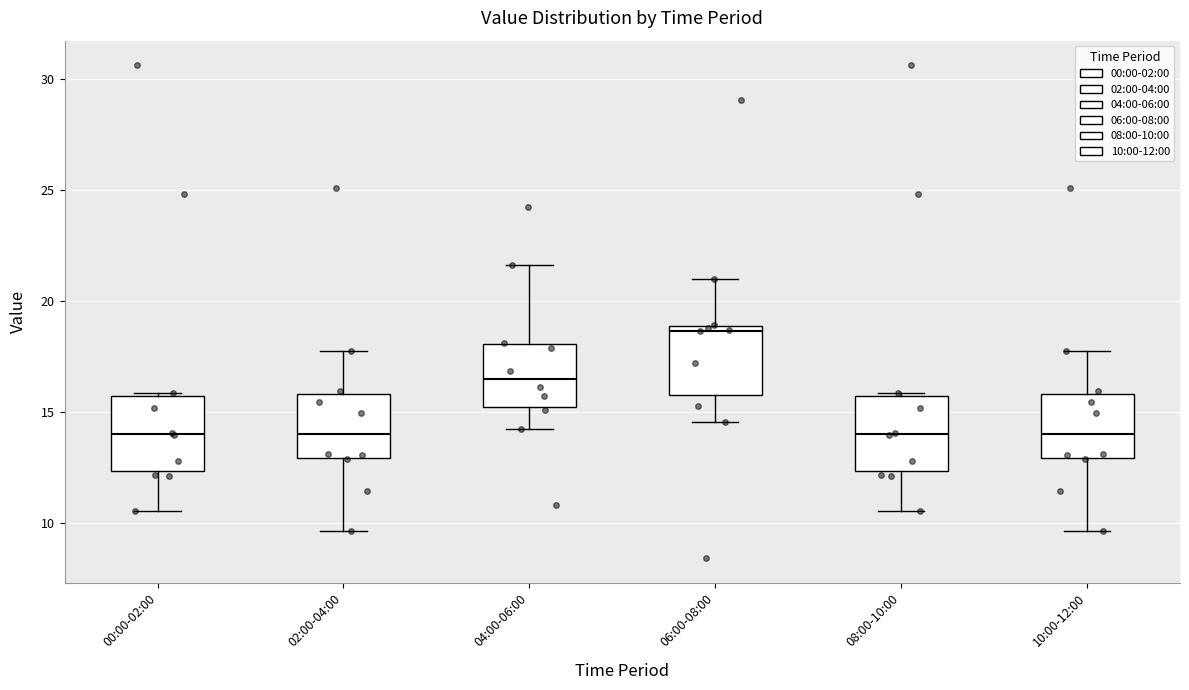

Reading left to right, read every box against the y-axis: the position of its median line, the range the box covers, and the ends of its whiskers. The values are not printed on the chart, so give them approximately, as read against the axis.

00:00-02:00: median 14.0, box 12.5 to 15.5, whiskers 10.5 to 16.0
02:00-04:00: median 14.0, box 13.0 to 16.0, whiskers 9.5 to 17.5
04:00-06:00: median 16.5, box 15.5 to 18.0, whiskers 14.0 to 21.5
06:00-08:00: median 18.5, box 16.0 to 19.0, whiskers 14.5 to 21.0
08:00-10:00: median 14.0, box 12.5 to 15.5, whiskers 10.5 to 16.0
10:00-12:00: median 14.0, box 13.0 to 16.0, whiskers 9.5 to 17.5